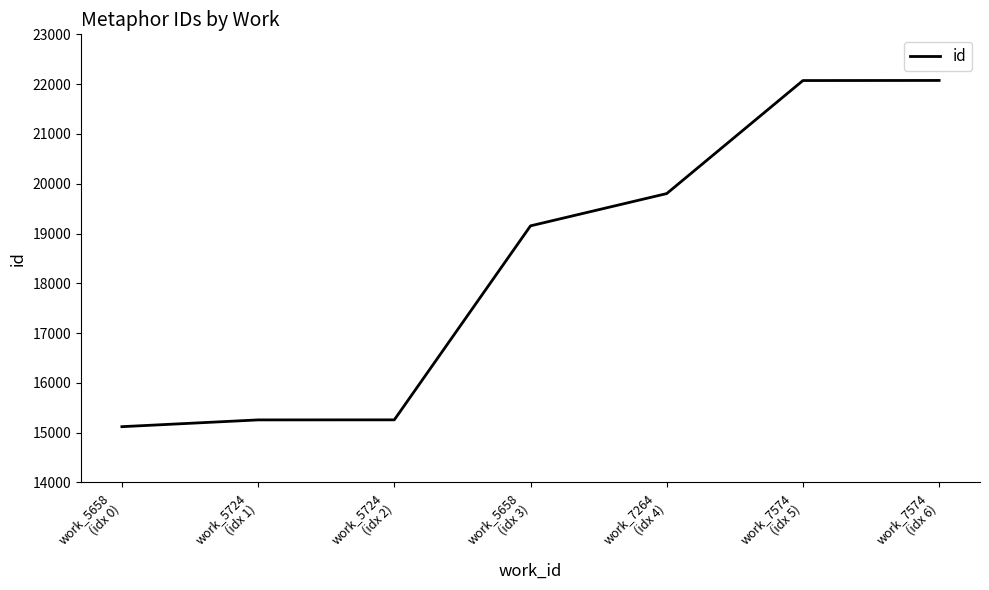

What is the change in value from work_5724
(idx 2) to work_7574
(idx 6)?

+6816